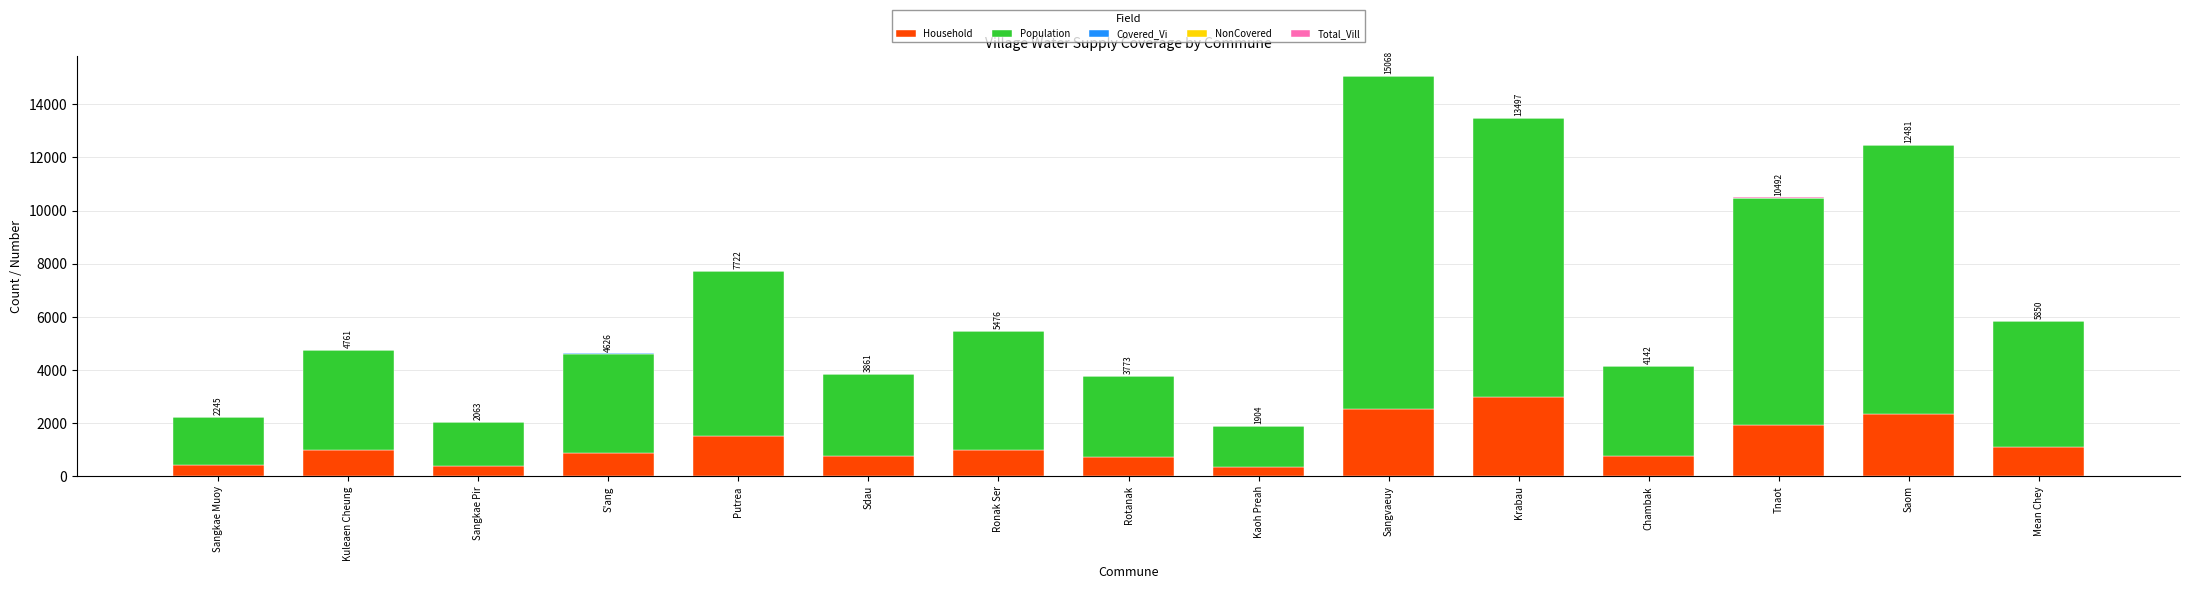

What is the sum of all Household values?

18719